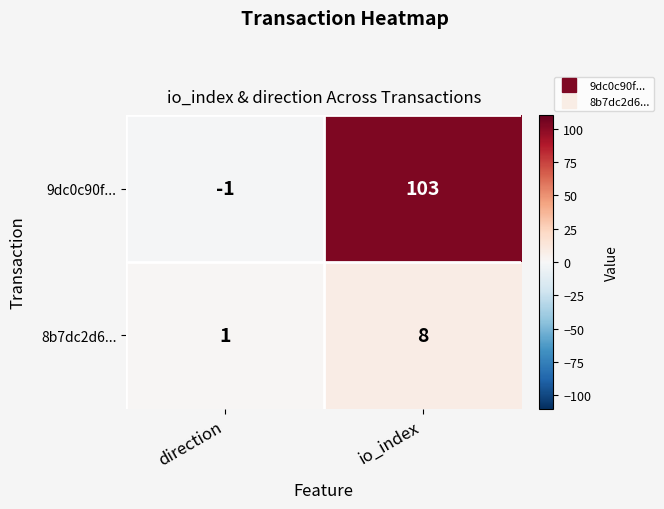

What is the greatest value displayed?

103